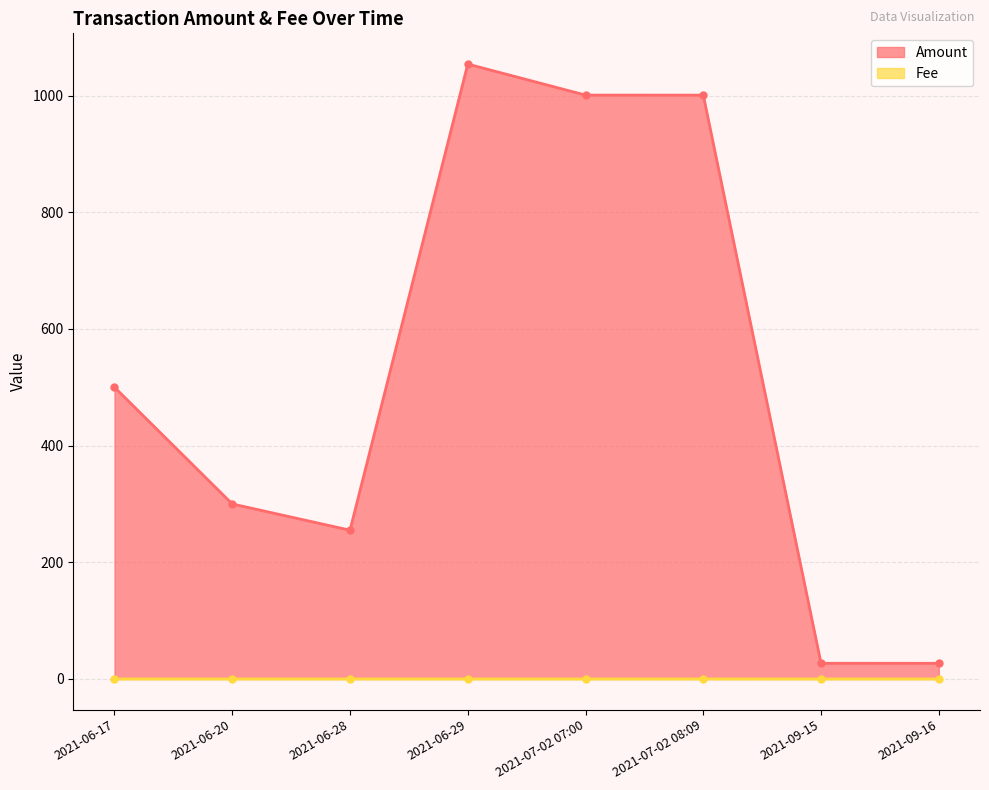

What is the difference between the maximum and minimum values in the Amount series?

1027.1